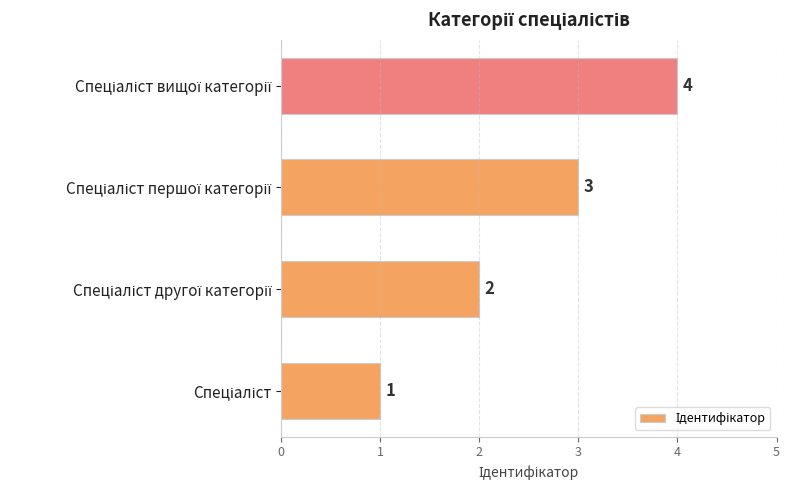

What is the difference between the maximum and minimum values?

3